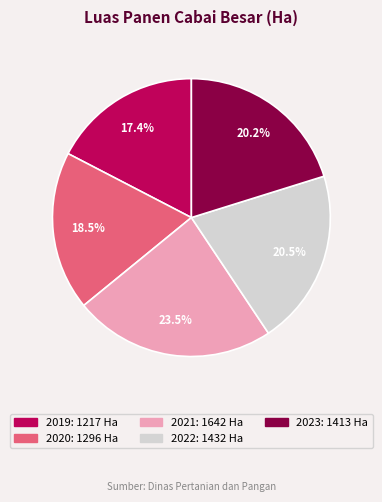

How much of the chart is everything except 2019?

82.6%